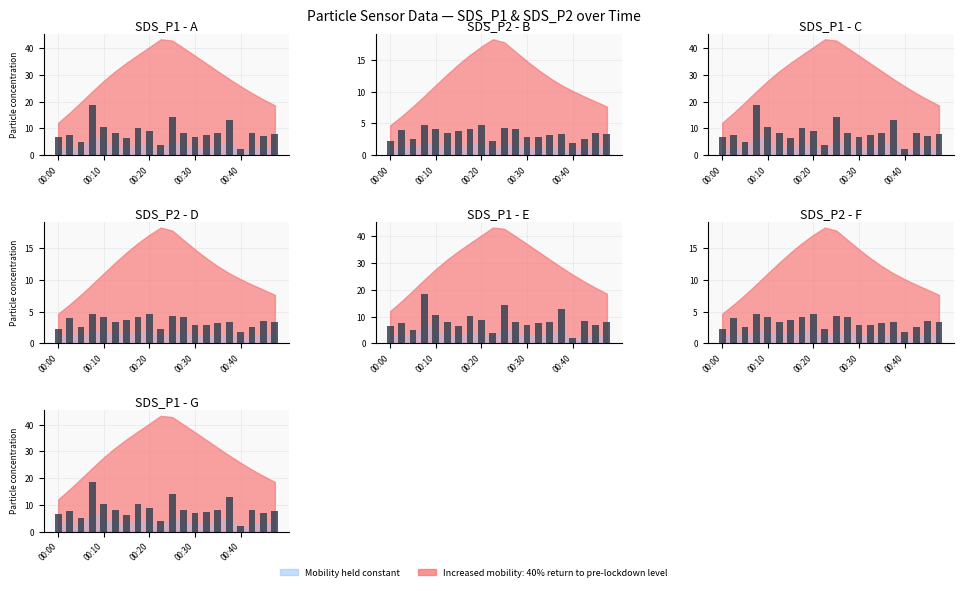

What is the minimum value for SDS_P2?

1.9